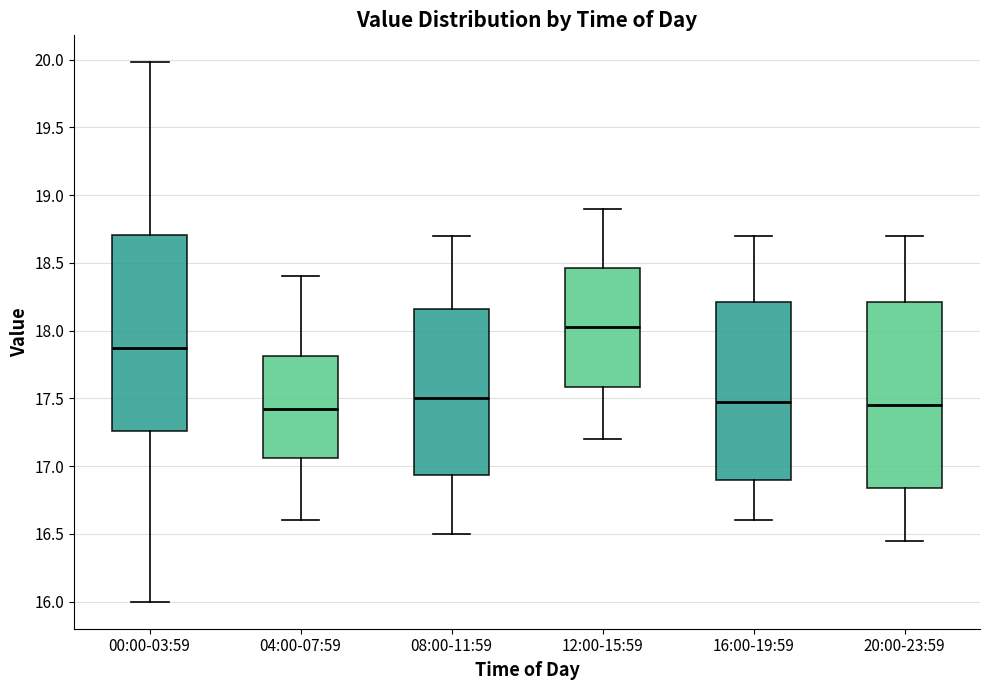

Which box is the tallest, from its lower edge to its upper edge?

00:00-03:59